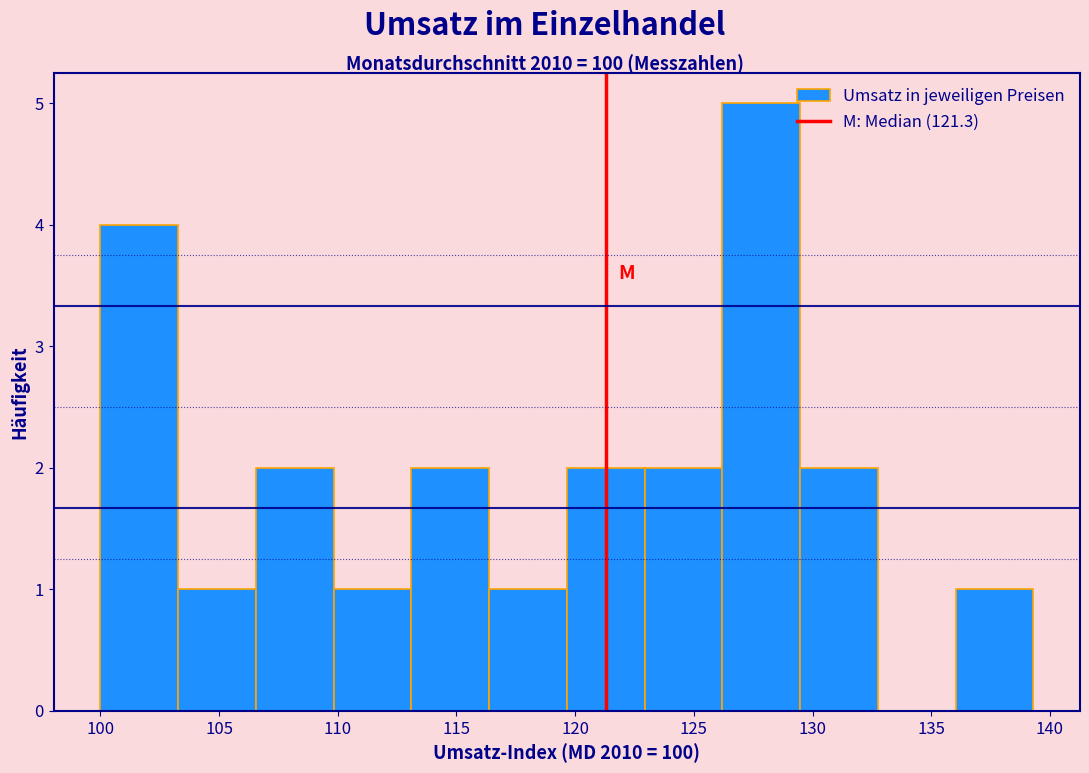

Reading left to right, transcribe this chart: for each bar, give the range it covers on the x-axis and its height. Neither the bar edges nor the heights are printed on the chart, so give them approximately, as read against the axes.

100.0 to 103.5: 4
103.5 to 106.5: 1
106.5 to 110.0: 2
110.0 to 113.0: 1
113.0 to 116.5: 2
116.5 to 119.5: 1
119.5 to 123.0: 2
123.0 to 126.0: 2
126.0 to 129.5: 5
129.5 to 133.0: 2
133.0 to 136.0: 0
136.0 to 139.5: 1